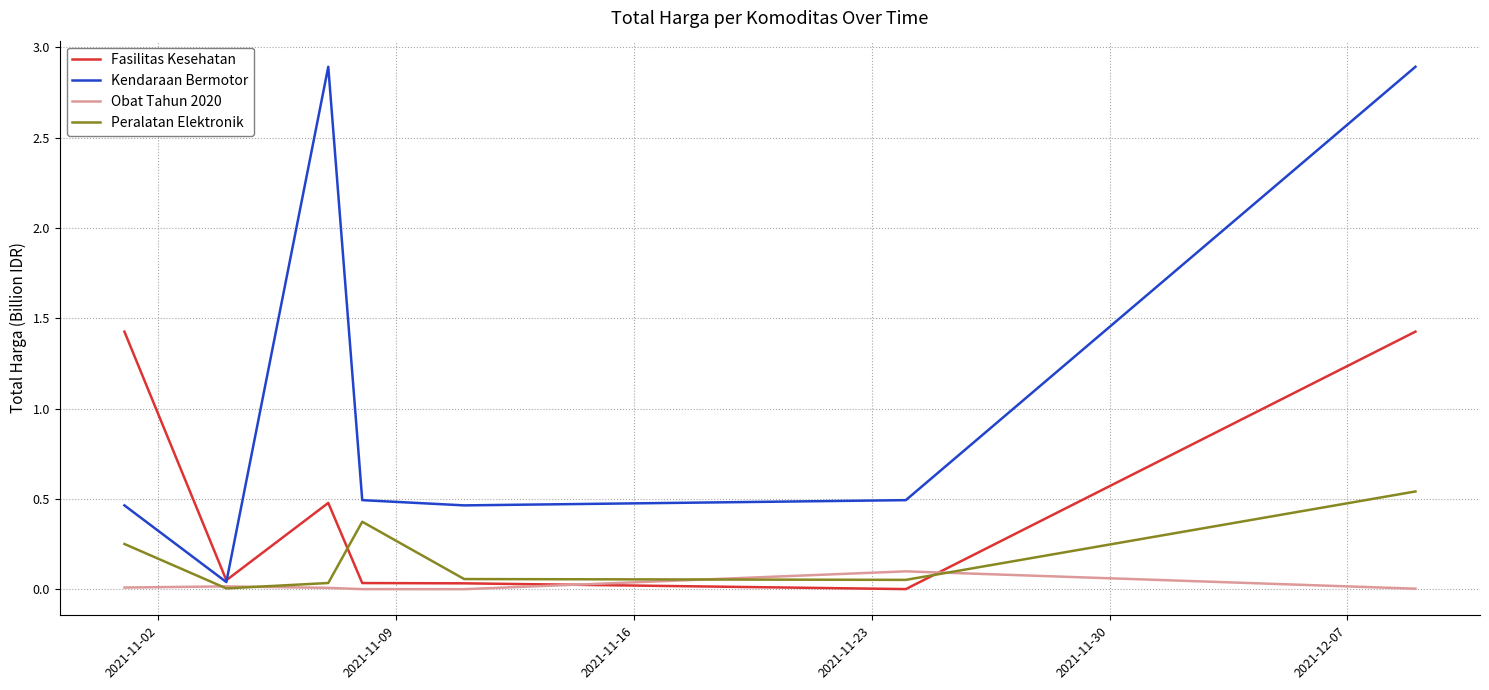

True or false: Fasilitas Kesehatan has more than 0 points higher than both neighbors.

True